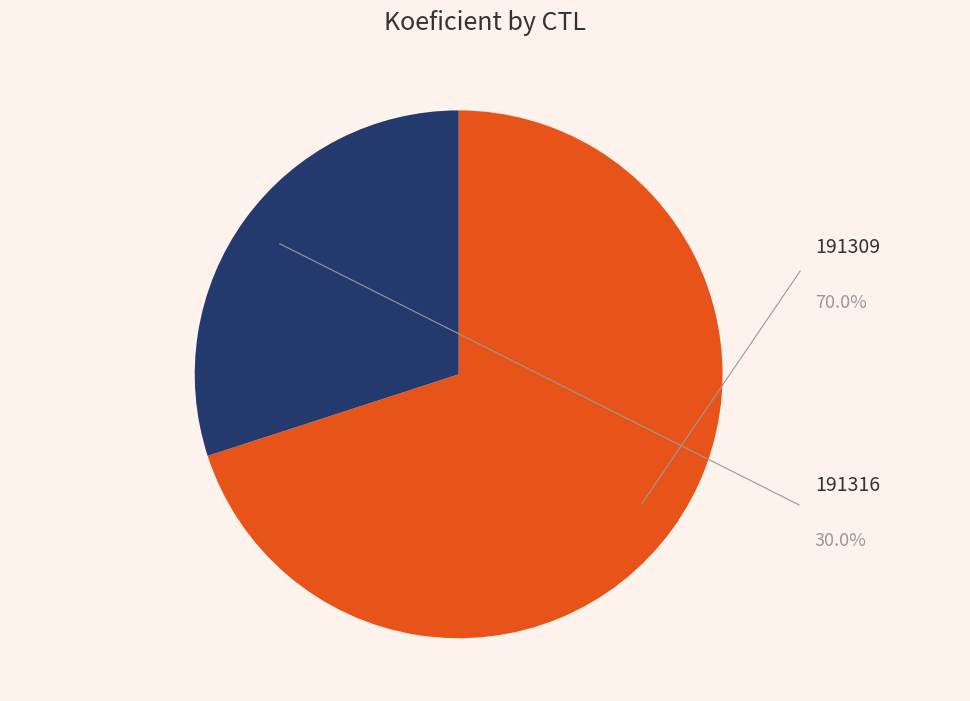

What is the ratio of the value at 191316 to the value at 191309?

0.4